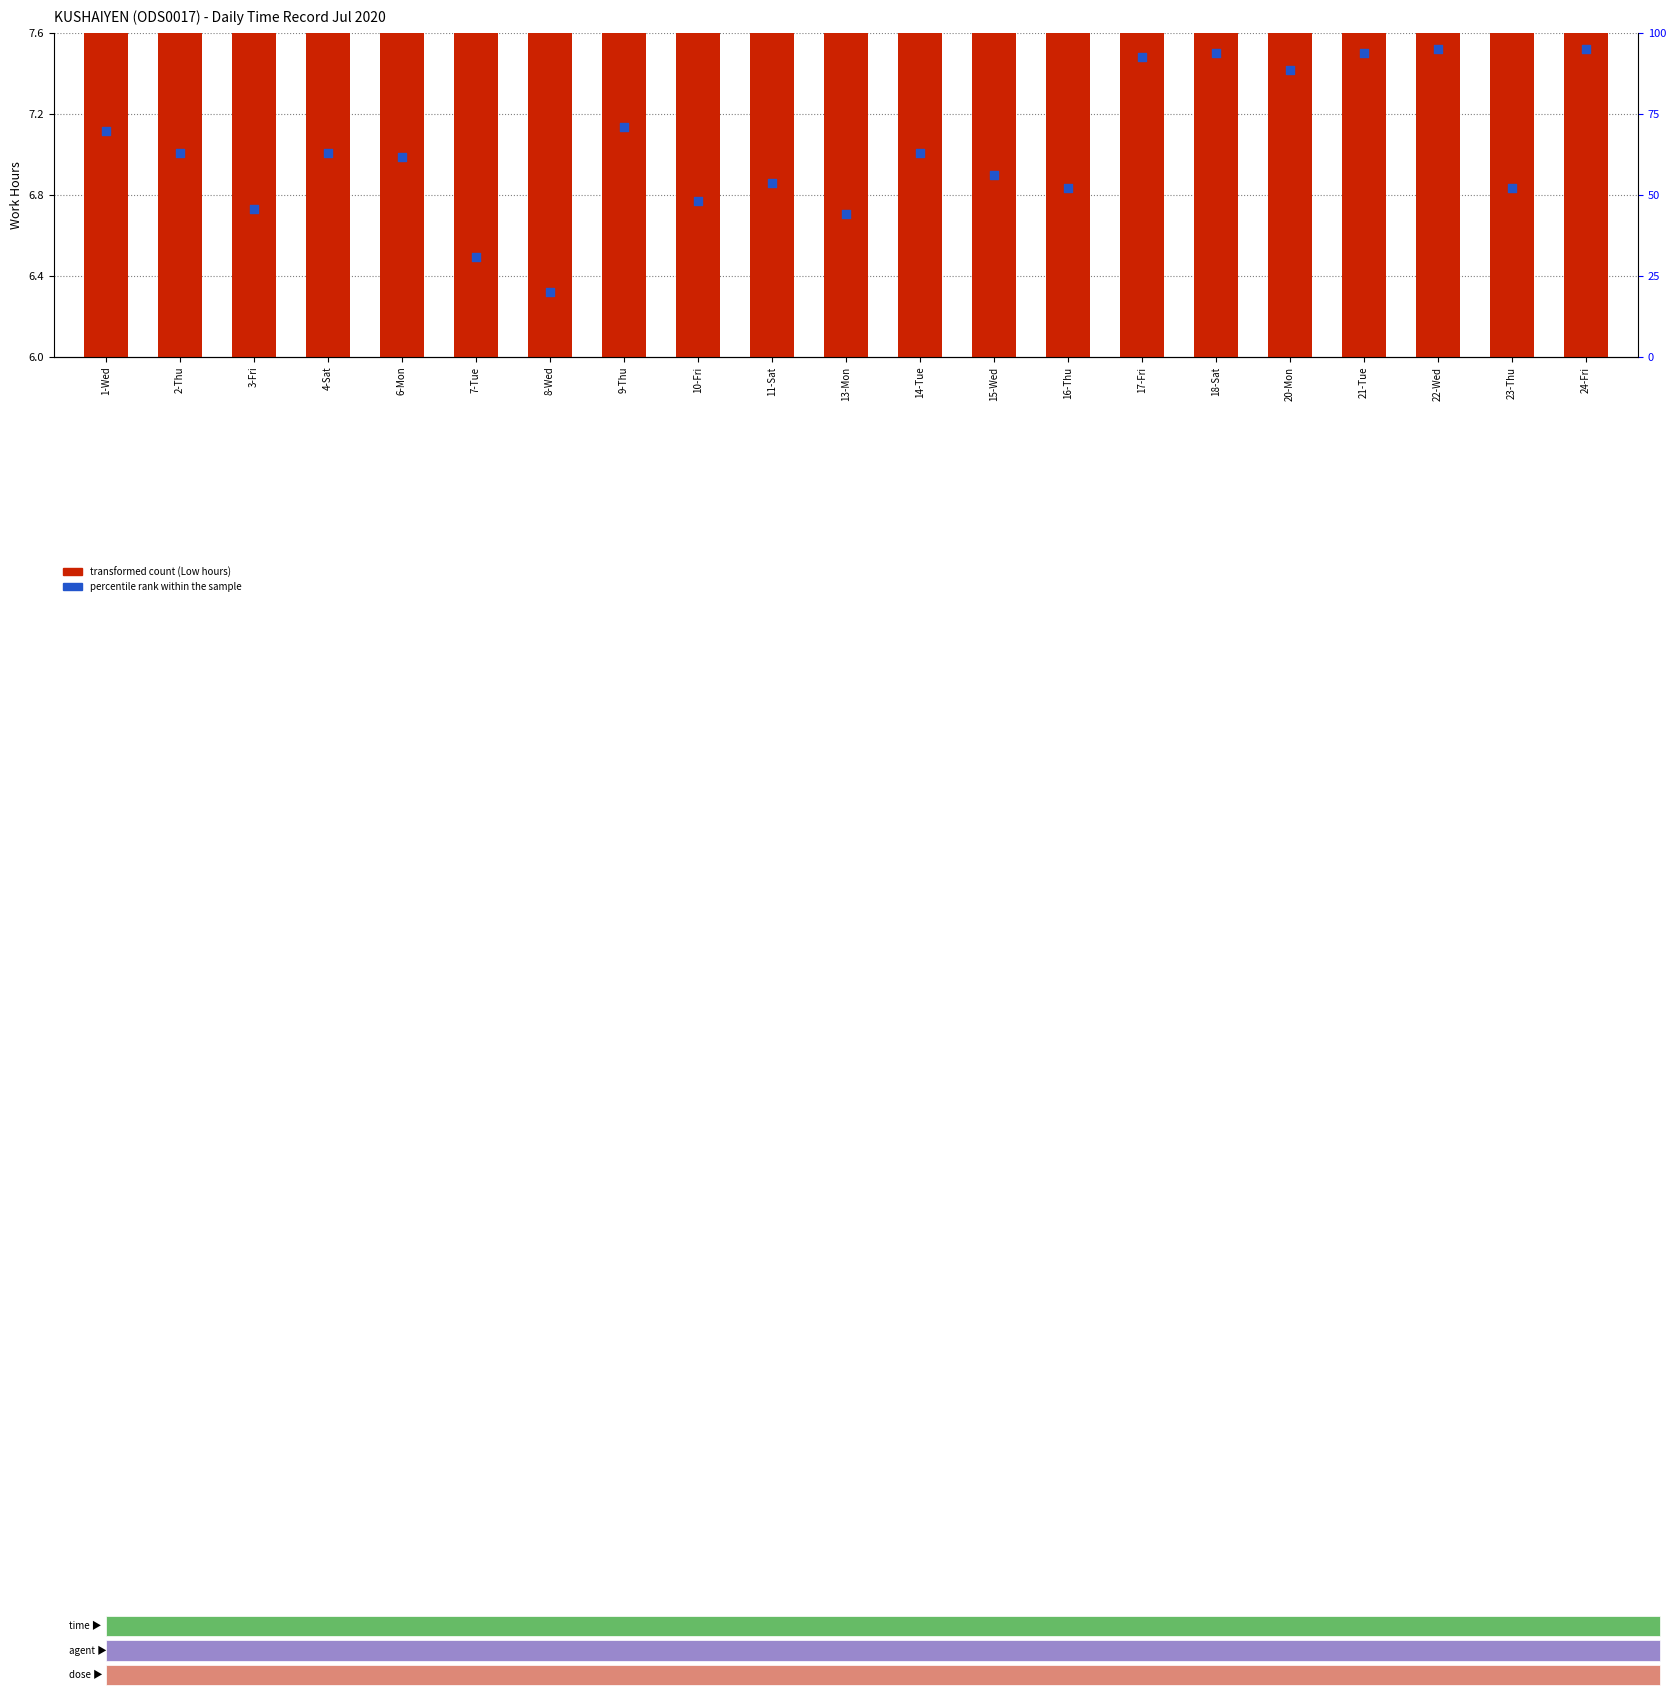

What is the total value across all series at 15-Wed?

66.1